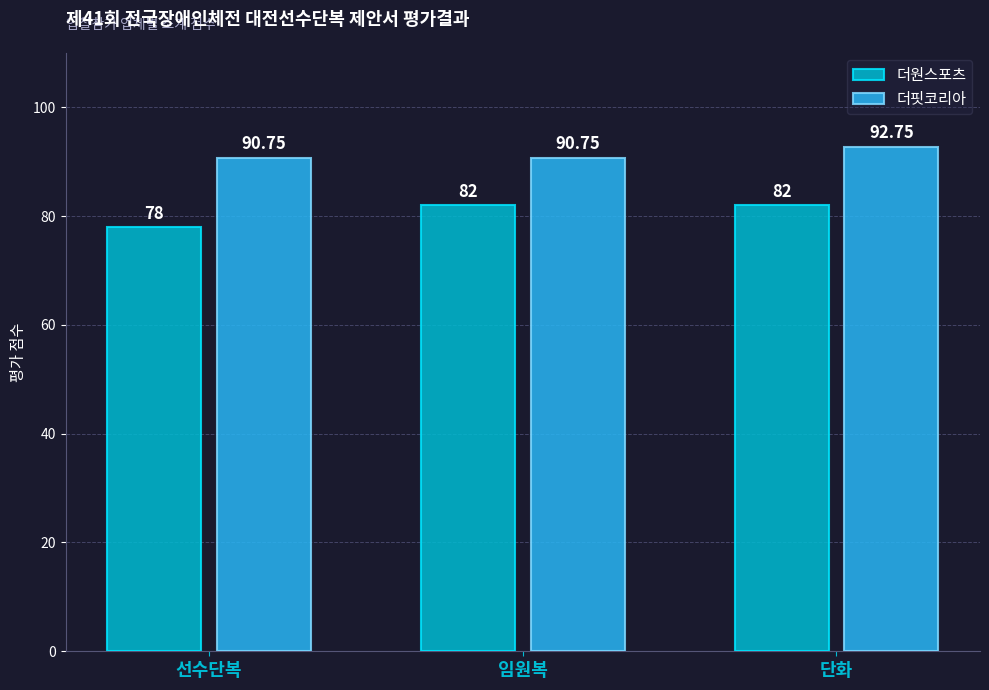

Which series has the largest total across all categories?

더핏코리아